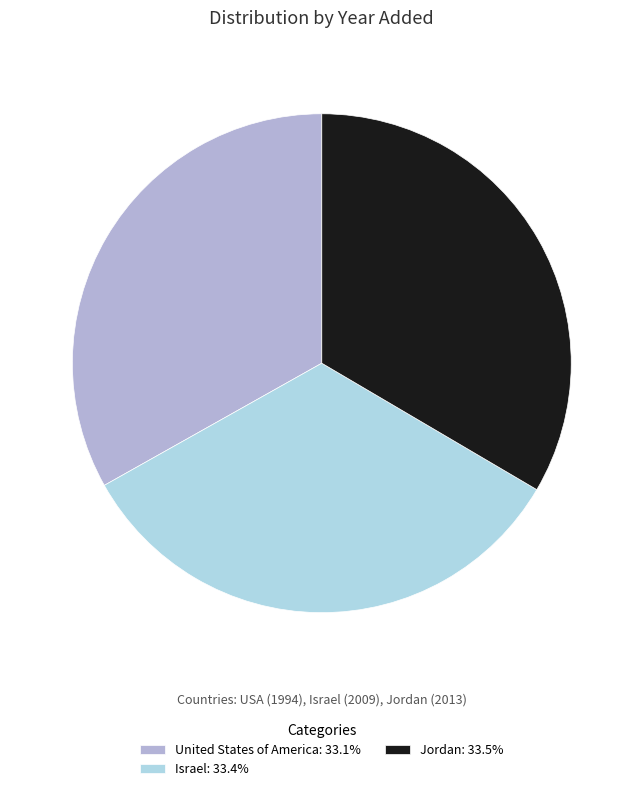

Does Israel represent more than half of the total?

No